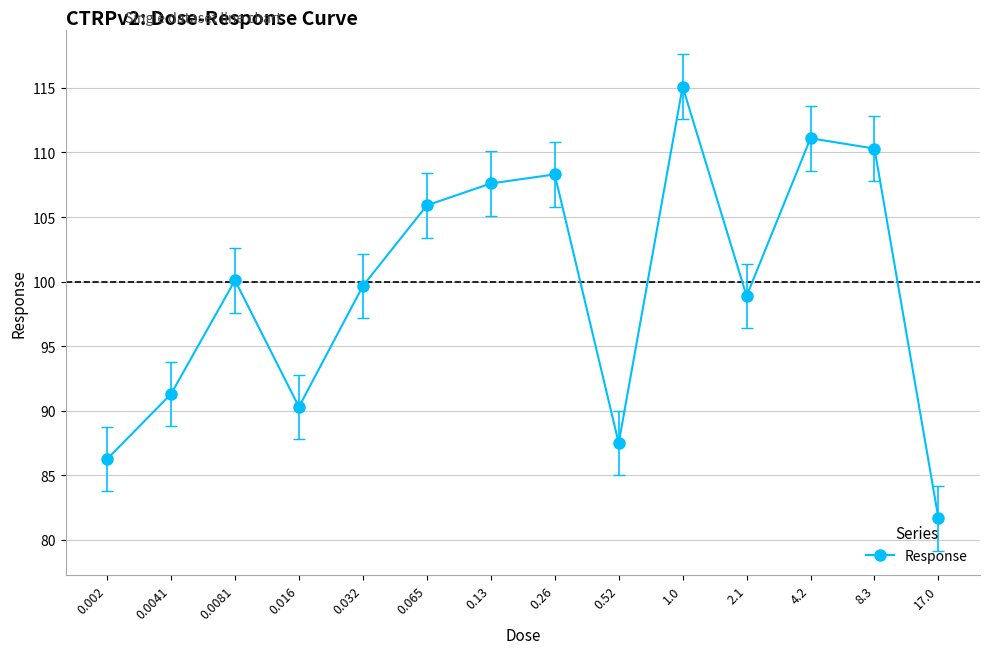

What is the maximum value shown in the chart?

115.1